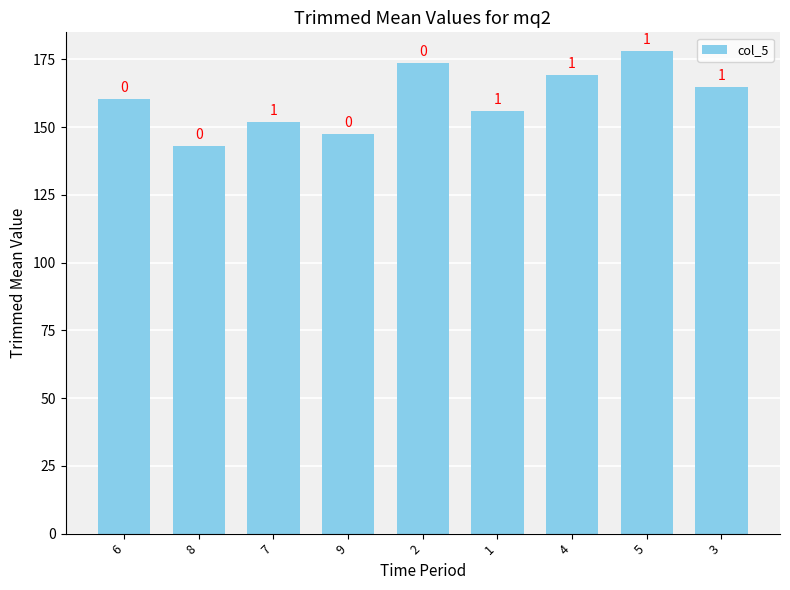

How many bars are there in total?

9